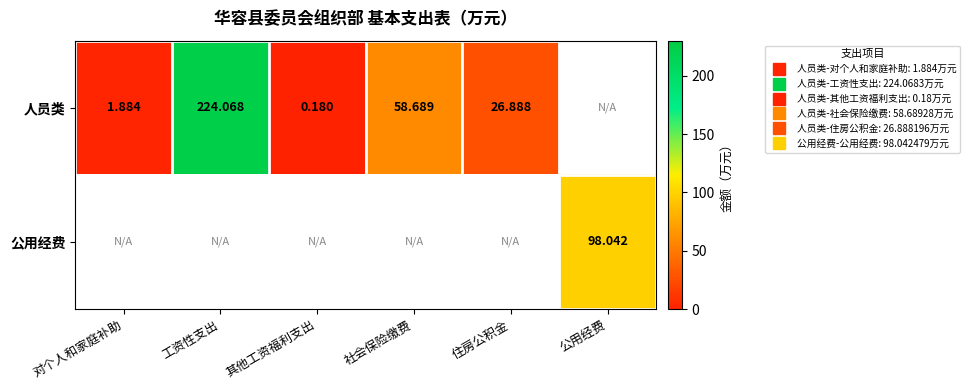

Is the value of 公用经费 at 其他工资福利支出 greater than the value of 人员类 at 对个人和家庭补助?

No